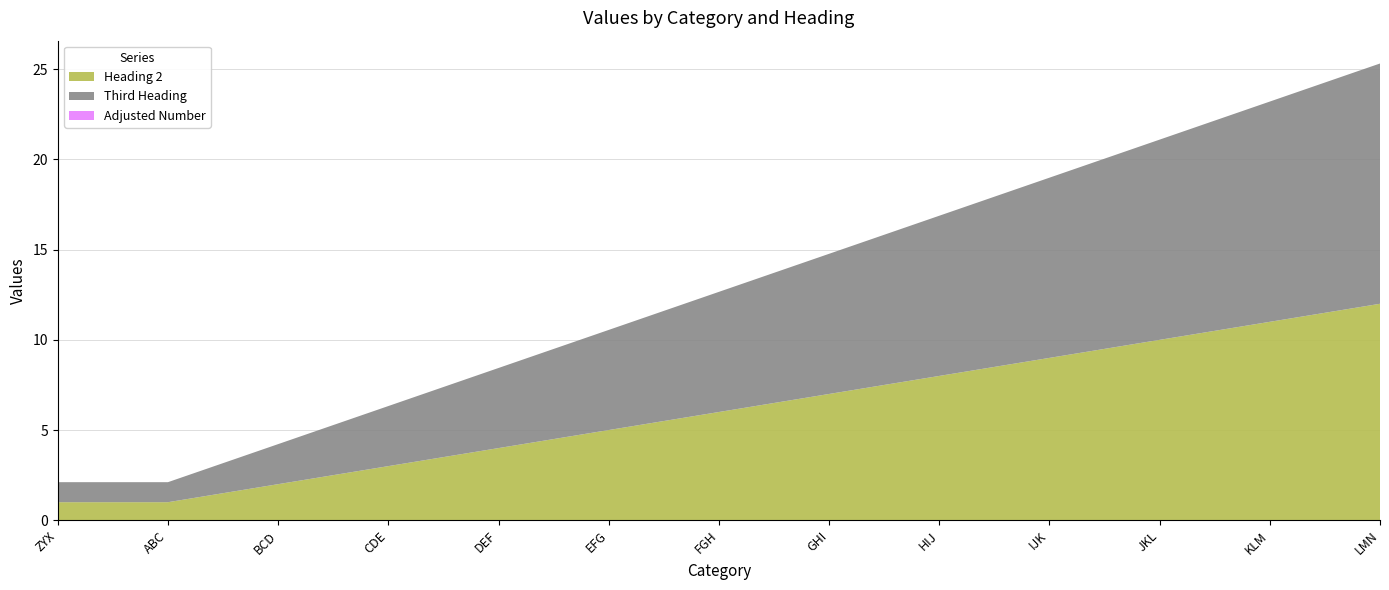

The value of Heading 2 at EFG is 5.0. True or false?

True